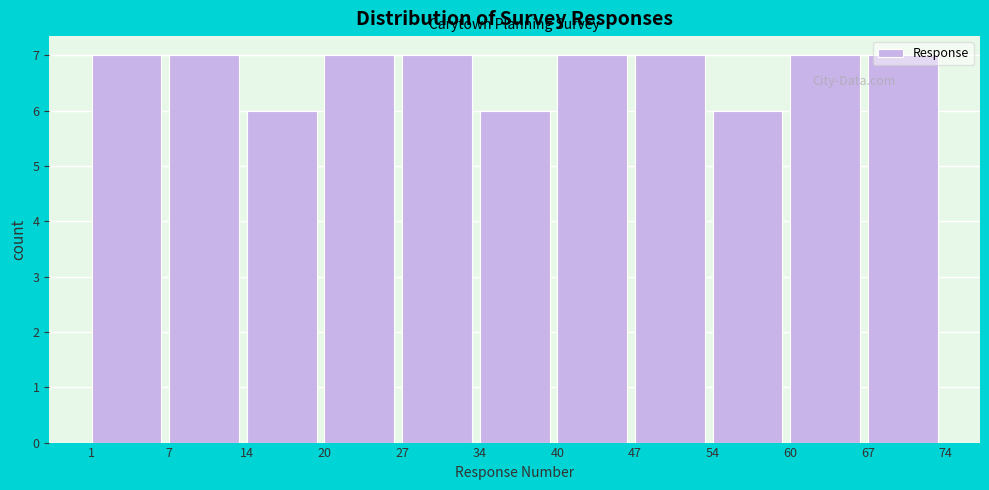

What is the smallest value displayed?

6